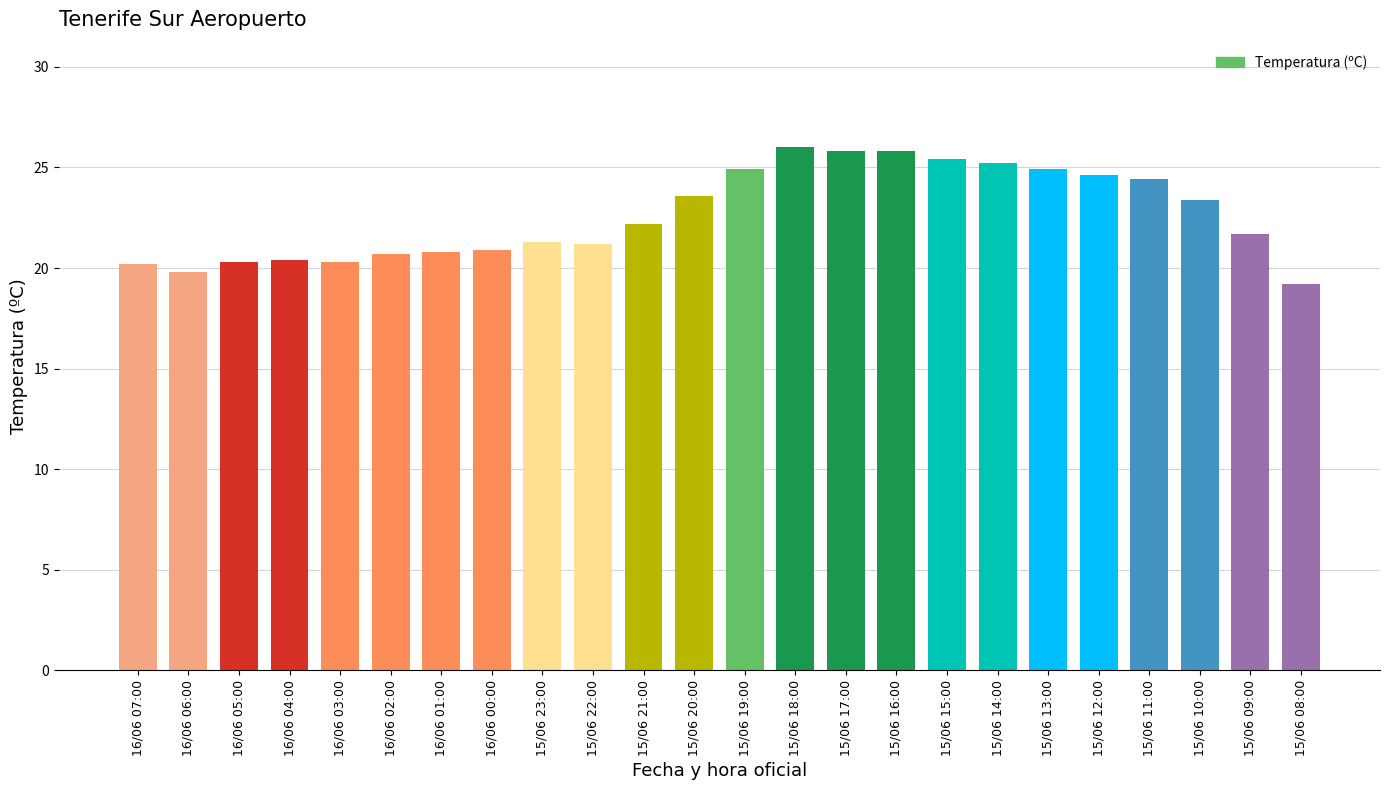

Read the value at 15/06 14:00.

25.2